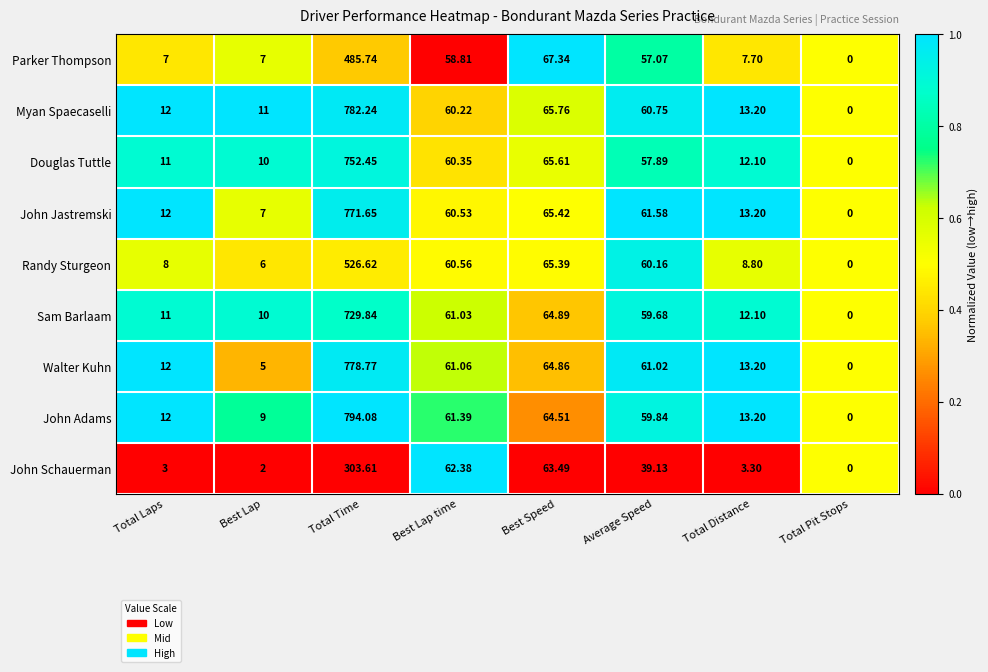

Which category has the lowest value across all series?

Total Pit Stops